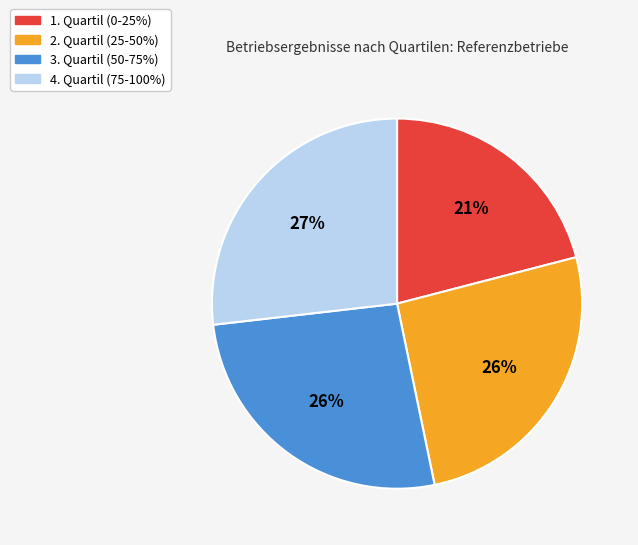

To the nearest percent, what is the average slice percentage?

25%